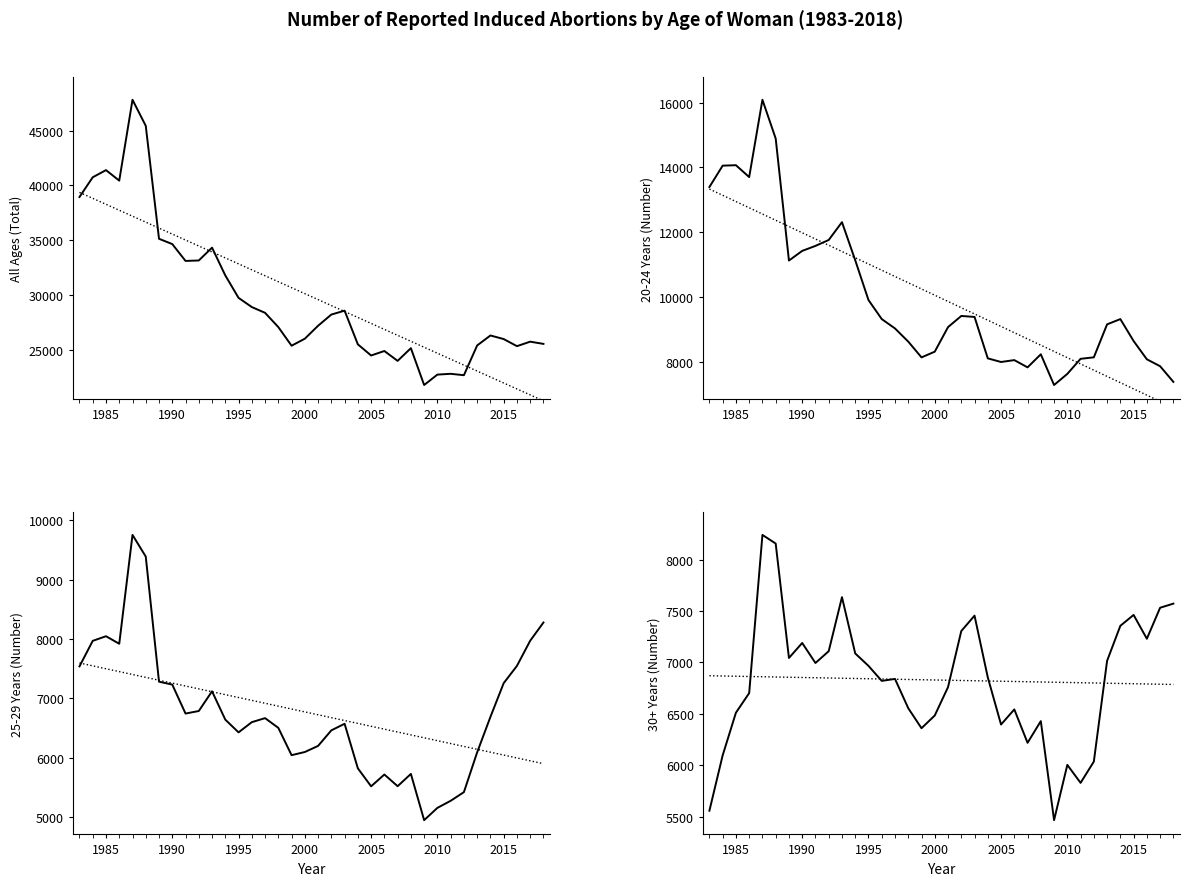

True or false: 20-24 Years and All Ages intersect in this chart.

False